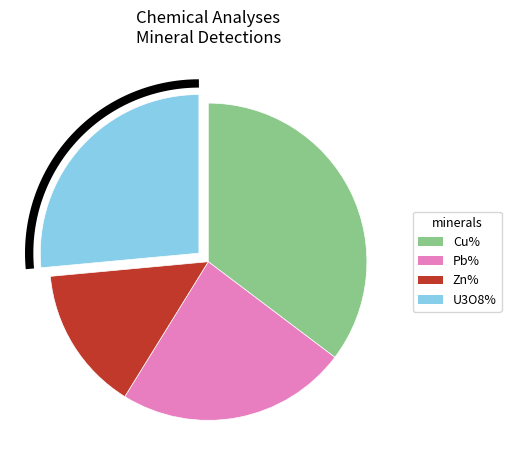

The Zn% slice represents 26% of the pie. True or false?

False